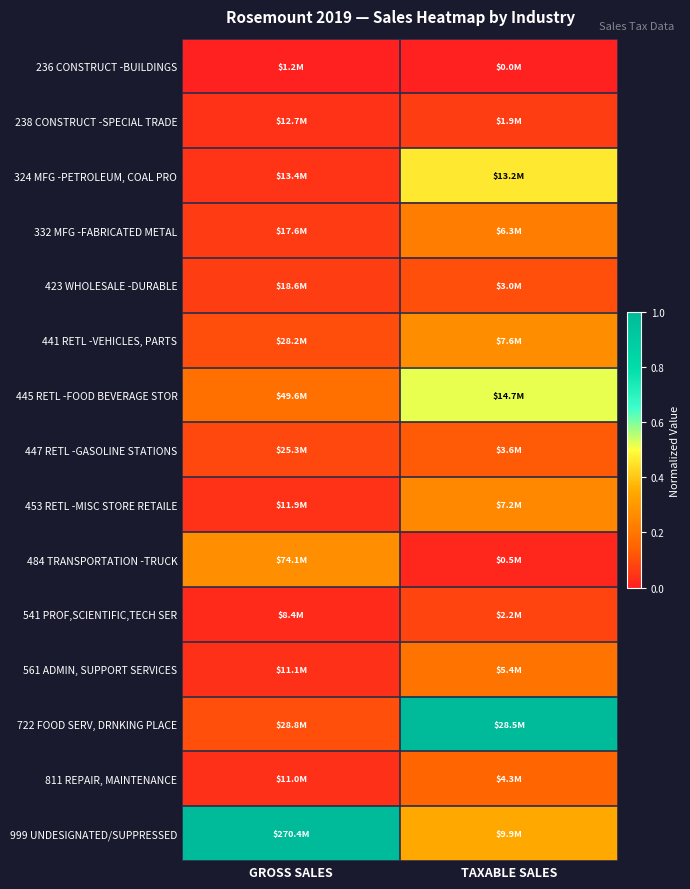

At GROSS SALES, list the series in order from smallest to largest.

236 CONSTRUCT -BUILDINGS, 541 PROF,SCIENTIFIC,TECH SER, 811 REPAIR, MAINTENANCE, 561 ADMIN, SUPPORT SERVICES, 453 RETL -MISC STORE RETAILE, 238 CONSTRUCT -SPECIAL TRADE, 324 MFG -PETROLEUM, COAL PRO, 332 MFG -FABRICATED METAL, 423 WHOLESALE -DURABLE, 447 RETL -GASOLINE STATIONS, 441 RETL -VEHICLES, PARTS, 722 FOOD SERV, DRNKING PLACE, 445 RETL -FOOD BEVERAGE STOR, 484 TRANSPORTATION -TRUCK, 999 UNDESIGNATED/SUPPRESSED